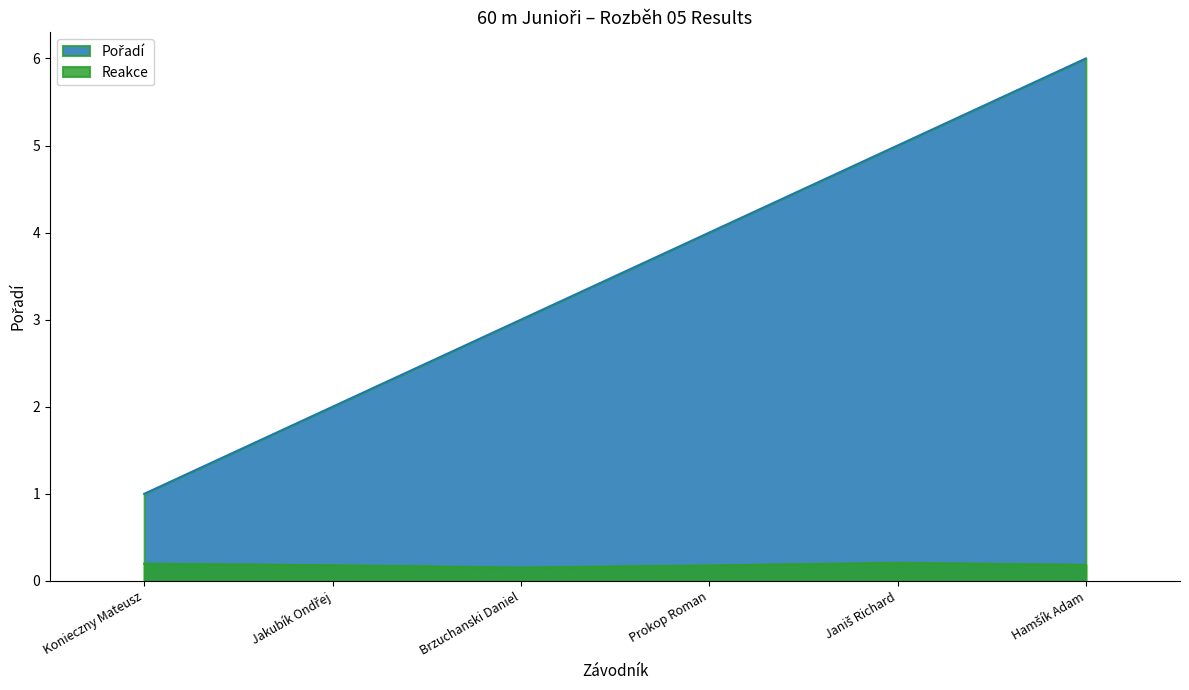

True or false: Pořadí has a value of 6.6 at Prokop Roman.

False